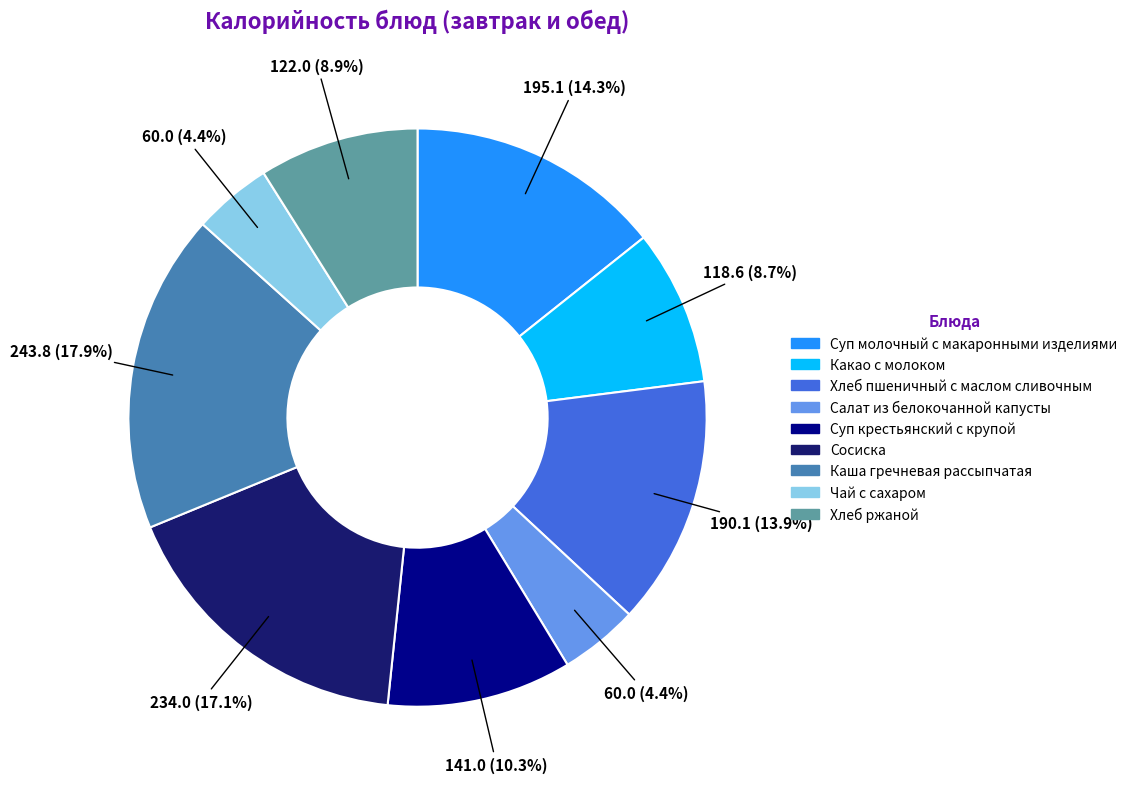

Is it true that Хлеб пшеничный с маслом сливочным is 29% of the pie?

False